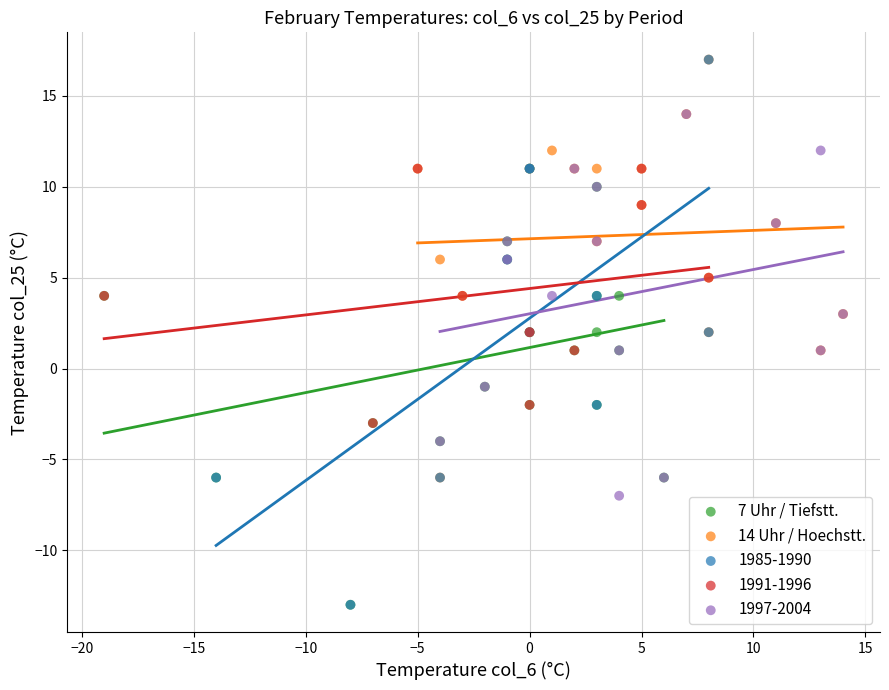

Which series has the widest spread of Y values?

1985-1990